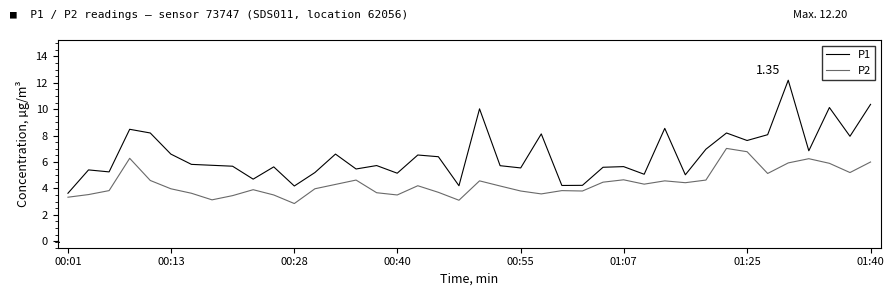

Which series has the largest range (max minus min)?

P1